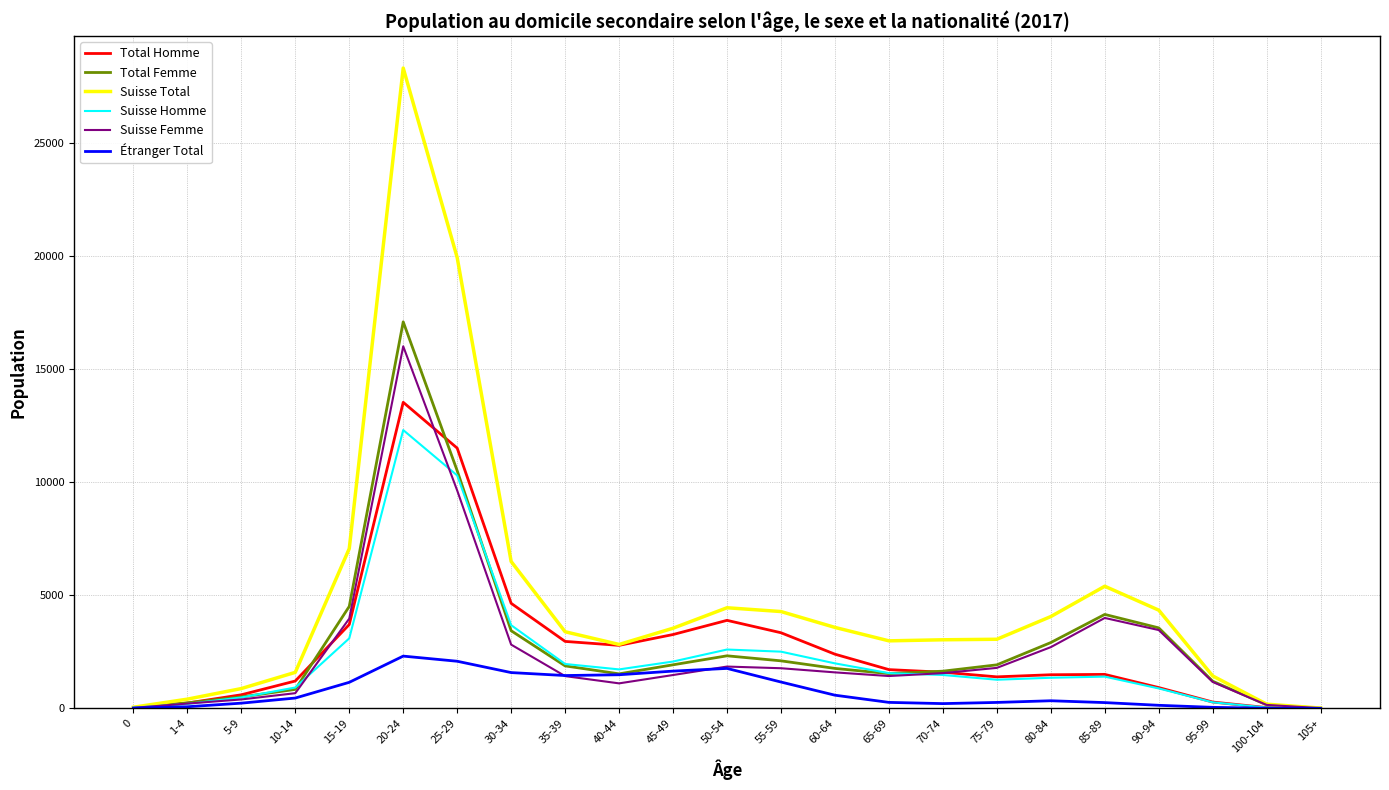

What are all the series names shown in the legend?

Total Homme, Total Femme, Suisse Total, Suisse Homme, Suisse Femme, Étranger Total